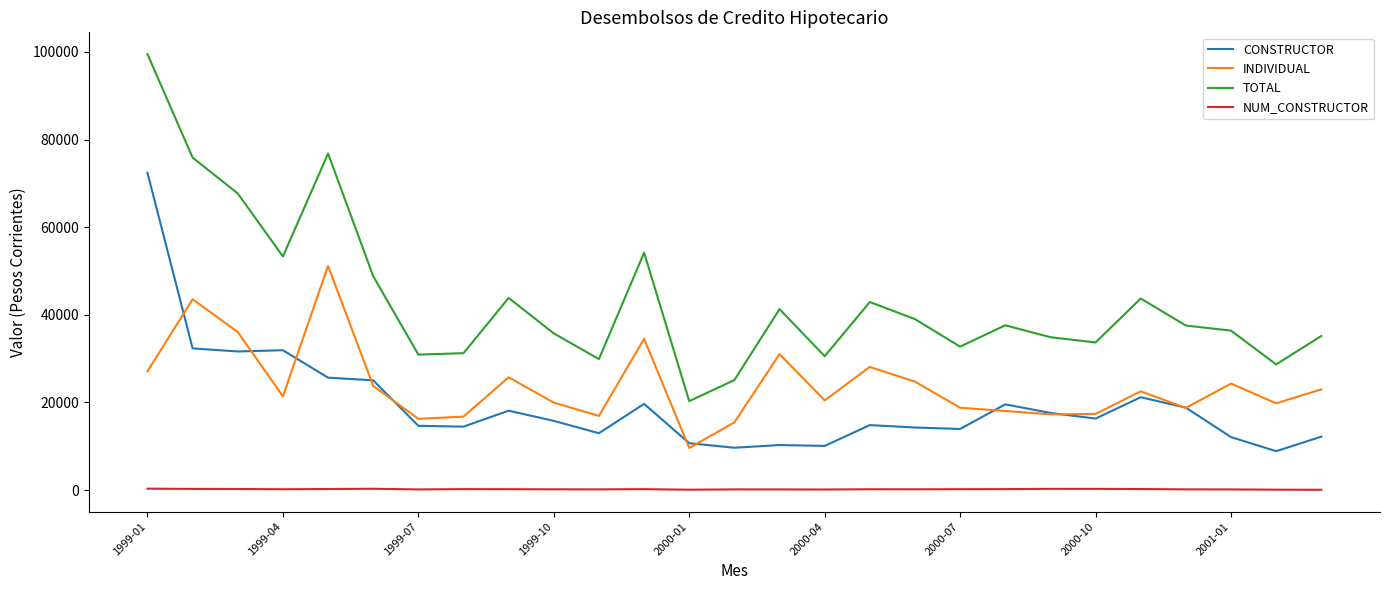

Which series has the largest range (max minus min)?

TOTAL